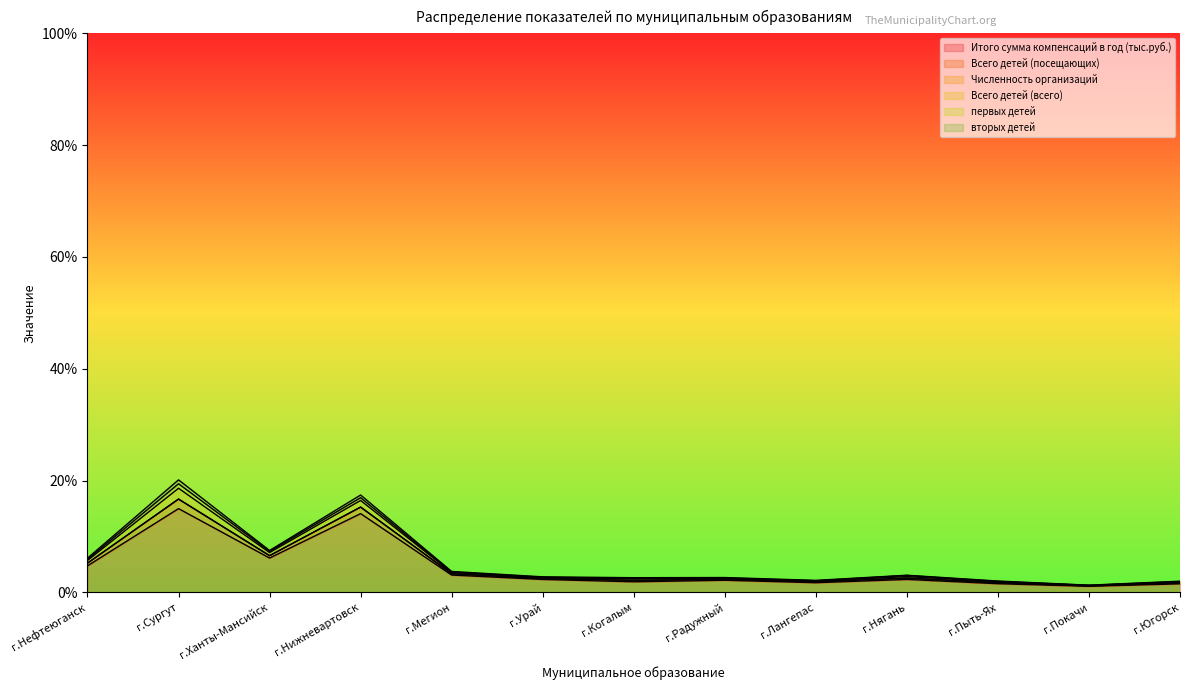

What is the value of the Всего детей (посещающих) point at the 2nd from the left?

20.1